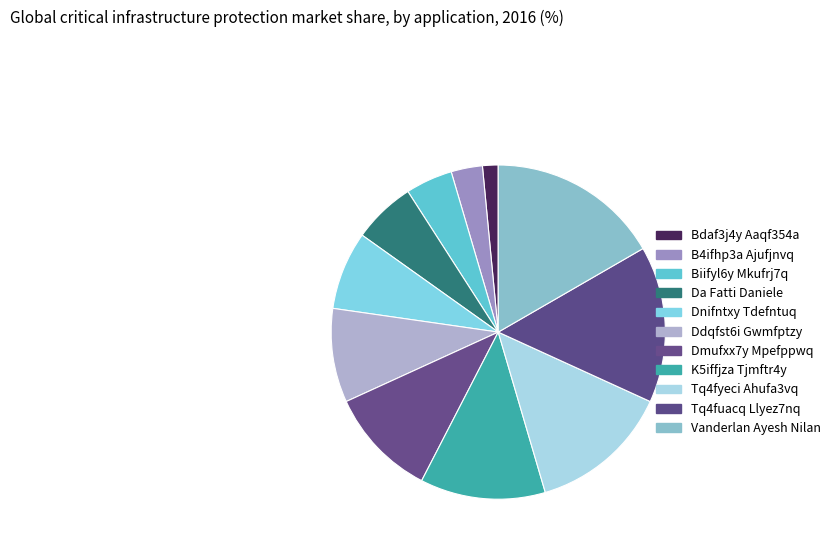

What is the largest slice in the pie chart?

Vanderlan Ayesh Nilan